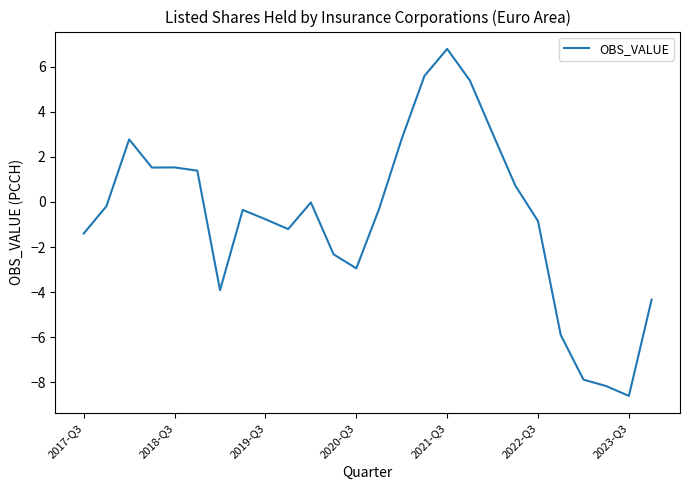

What is the smallest value displayed?

-8.6